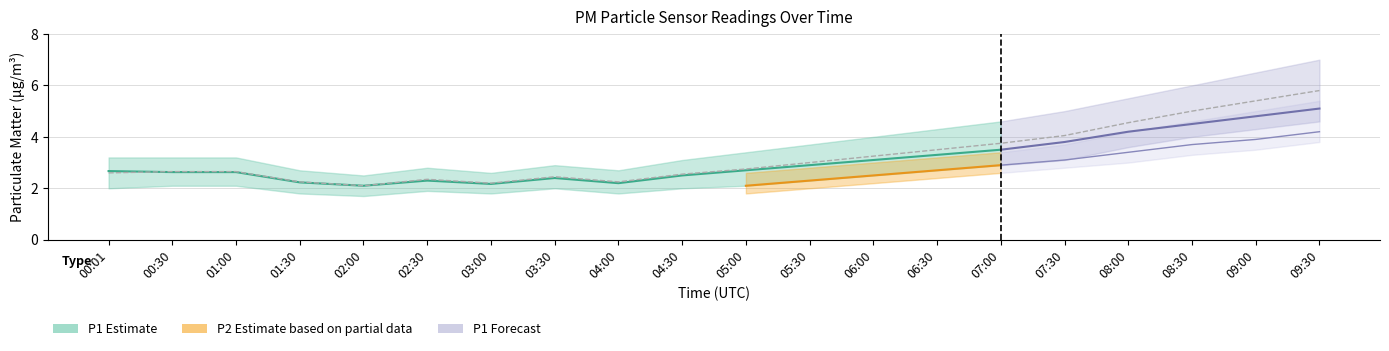

Reading right to left, what are all the values shown in this chart?

P1: 5.1	4.8	4.5	4.2	3.8	3.5	3.3	3.1	2.9	2.7	2.5	2.2	2.4	2.2	2.3	2.1	2.2	2.6	2.6	2.7
P2: 4.2	3.9	3.7	3.4	3.1	2.9	2.7	2.5	2.3	2.1	2.0	1.8	2.0	2.0	1.8	1.9	1.9	2.1	2.4	1.9
P1_lo: 4.6	4.3	4.0	3.6	3.1	2.9	2.7	2.5	2.3	2.1	2.0	1.8	2.0	1.8	1.9	1.7	1.8	2.1	2.1	2.0
P1_hi: 7.0	6.5	6.0	5.5	5.0	4.6	4.3	4.0	3.7	3.4	3.1	2.7	2.9	2.6	2.8	2.5	2.7	3.2	3.2	3.2
P2_lo: 3.8	3.5	3.3	3.0	2.8	2.6	2.4	2.2	2.0	1.8	1.7	1.6	1.7	1.7	1.6	1.6	1.6	1.8	2.0	1.6
P2_hi: 5.4	5.0	4.6	4.2	3.7	3.4	3.2	3.0	2.8	2.6	2.4	2.1	2.3	2.3	2.1	2.2	2.2	2.5	2.9	2.2